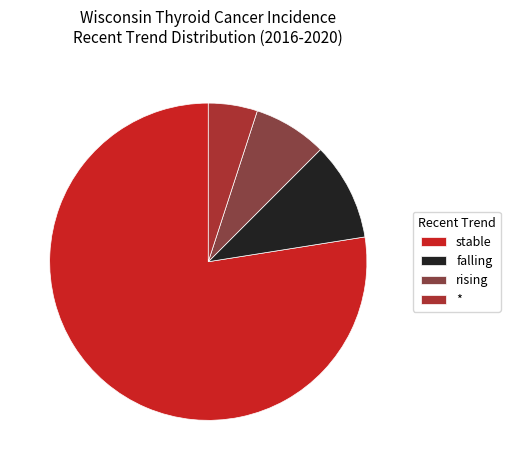

Combined, do * and rising account for over 50%?

No